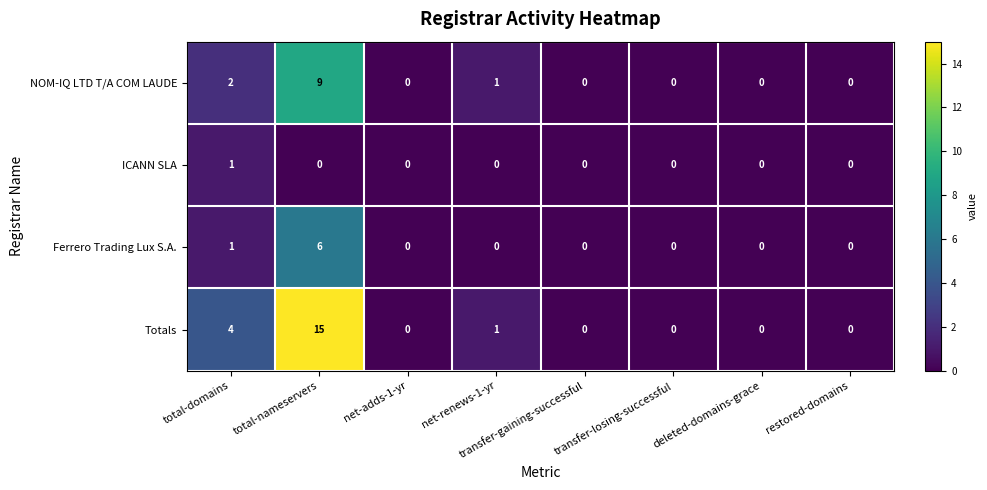

The ICANN SLA series shows 0 at transfer-losing-successful. True or false?

True